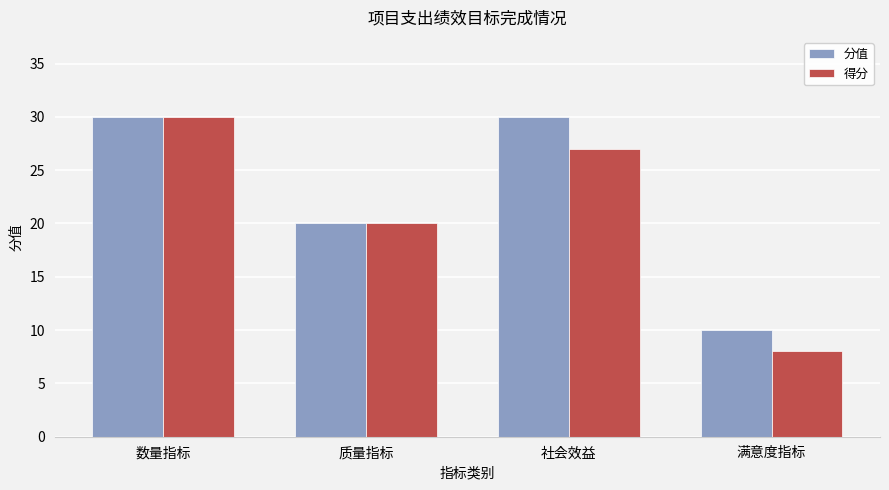

The 分值 series shows 17 at 满意度指标. True or false?

False